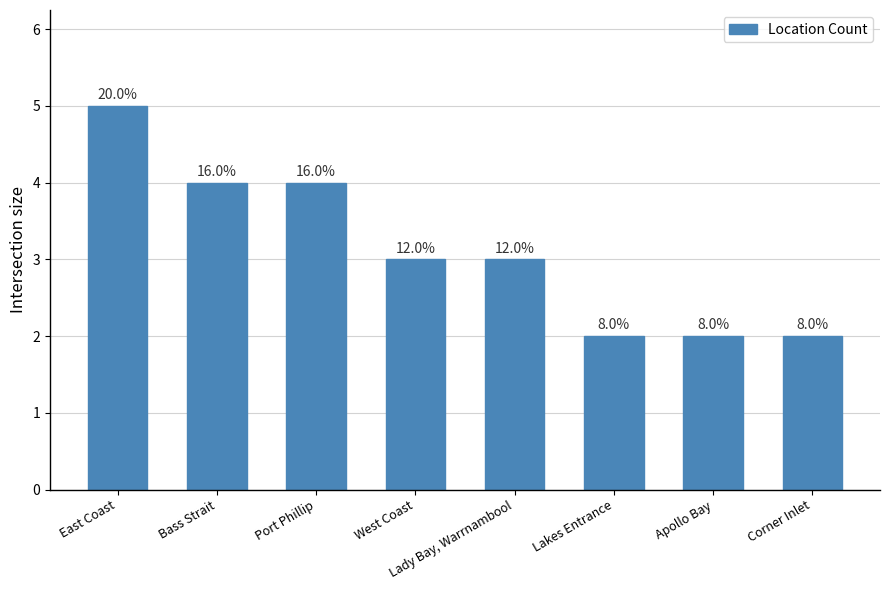

What is the average value?

3